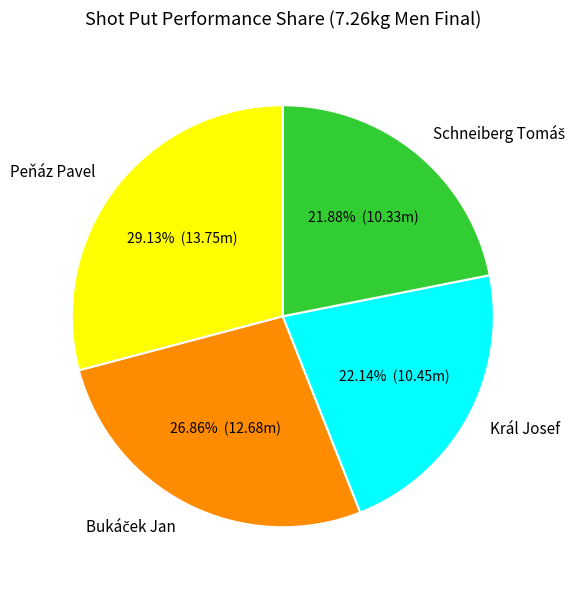

Which category has the biggest portion of the pie?

Peňáz Pavel